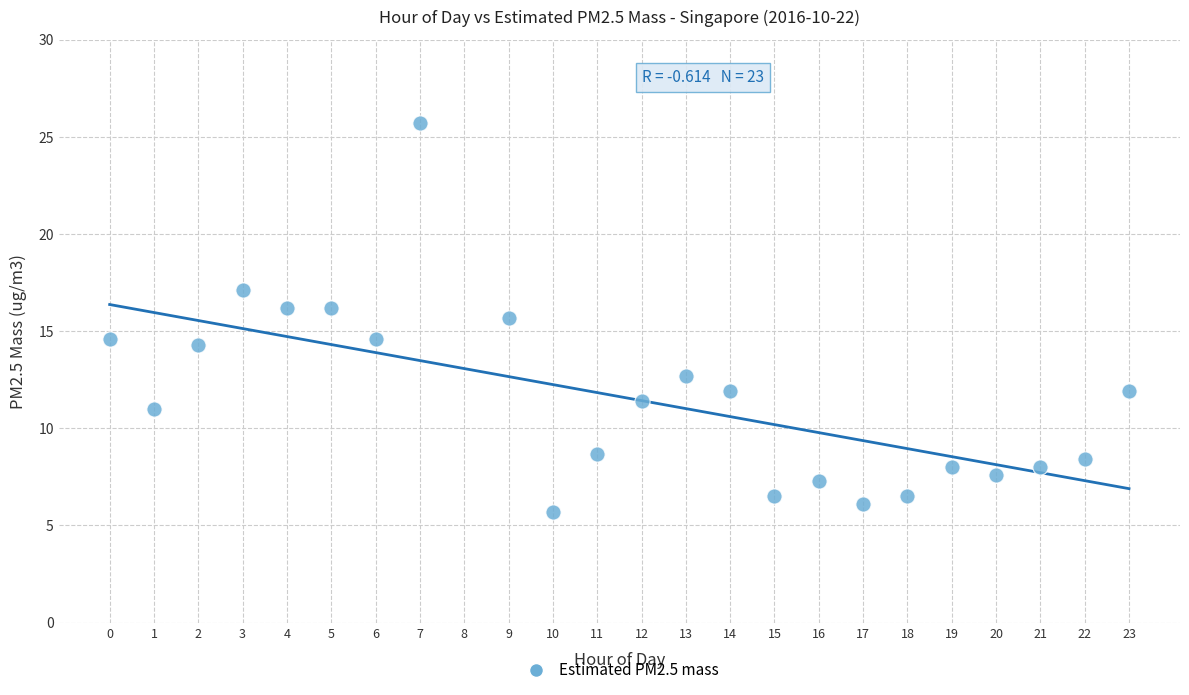

What is the range of Y values (max minus min)?

20.0